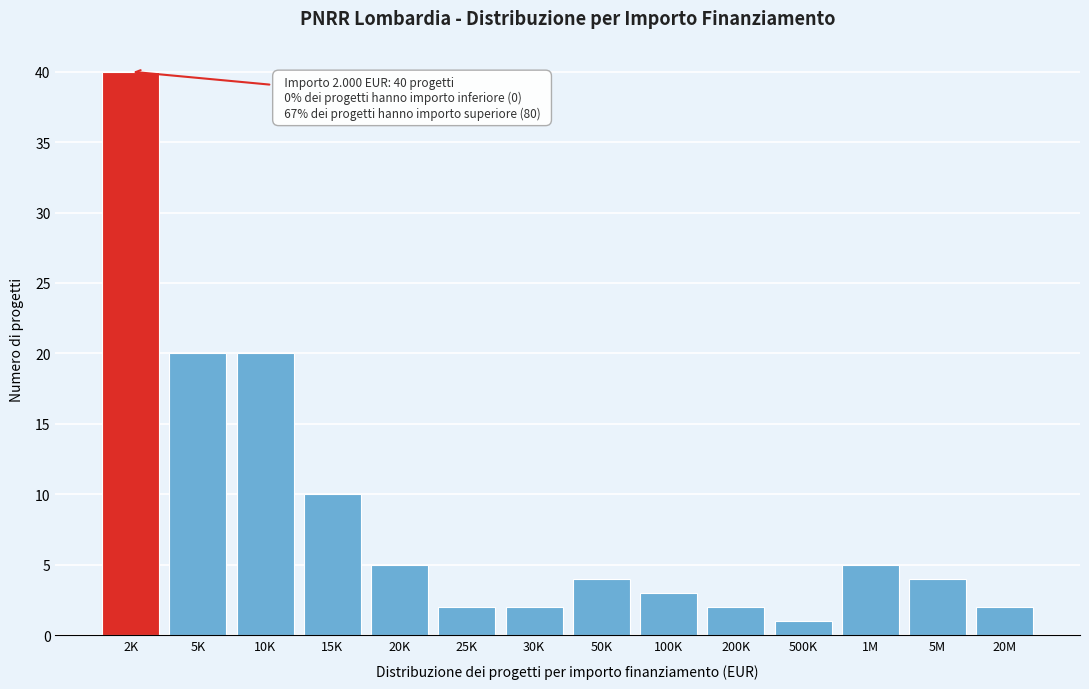

Reading left to right, extract all data points from this chart.

2K=40	5K=20	10K=20	15K=10	20K=5	25K=2	30K=2	50K=4	100K=3	200K=2	500K=1	1M=5	5M=4	20M=2